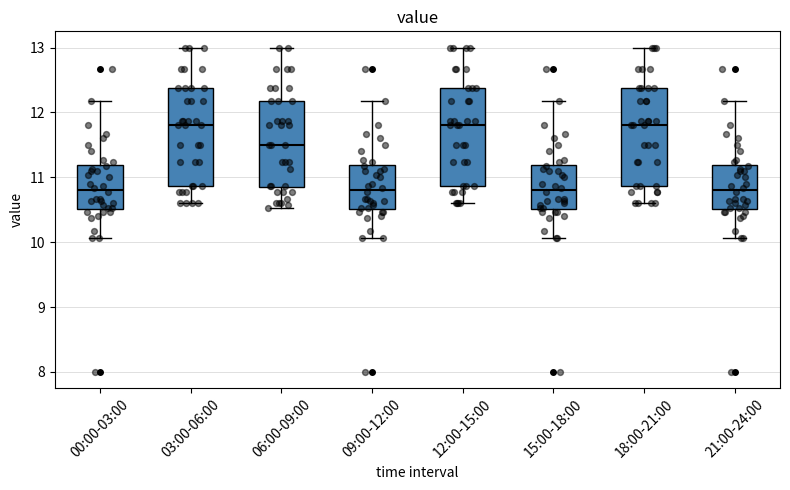

Reading left to right, read every box against the y-axis: the position of its median line, the range the box covers, and the ends of its whiskers. The values are not printed on the chart, so give them approximately, as read against the axis.

00:00-03:00: median 10.8, box 10.5 to 11.2, whiskers 10.1 to 12.2
03:00-06:00: median 11.8, box 10.9 to 12.4, whiskers 10.6 to 13.0
06:00-09:00: median 11.5, box 10.8 to 12.2, whiskers 10.5 to 13.0
09:00-12:00: median 10.8, box 10.5 to 11.2, whiskers 10.1 to 12.2
12:00-15:00: median 11.8, box 10.9 to 12.4, whiskers 10.6 to 13.0
15:00-18:00: median 10.8, box 10.5 to 11.2, whiskers 10.1 to 12.2
18:00-21:00: median 11.8, box 10.9 to 12.4, whiskers 10.6 to 13.0
21:00-24:00: median 10.8, box 10.5 to 11.2, whiskers 10.1 to 12.2